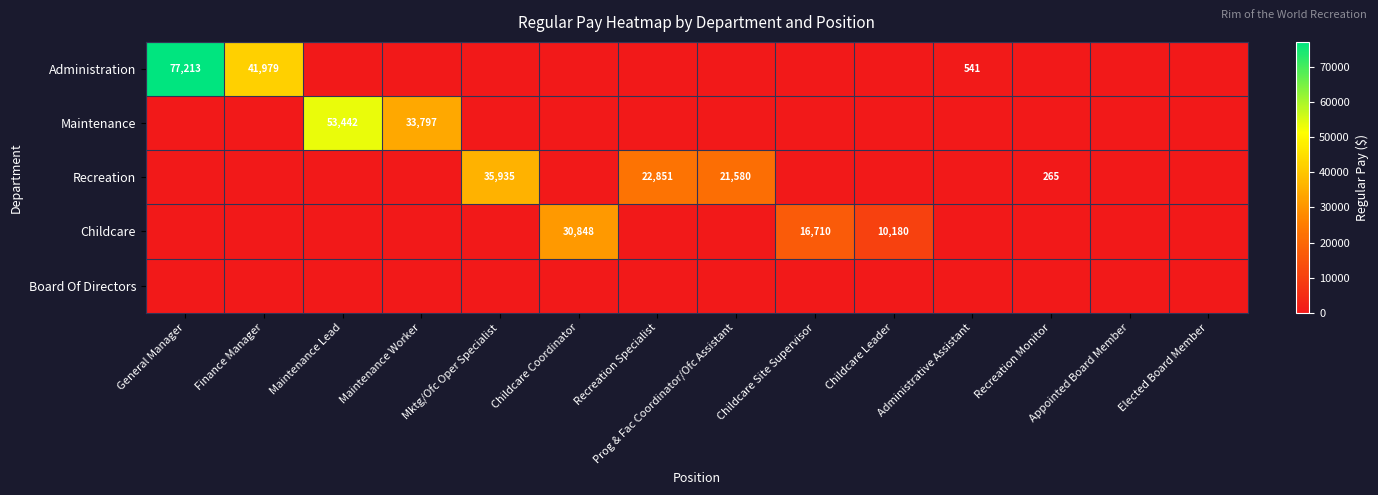

Is it true that Administration equals 41979 at Finance Manager?

True